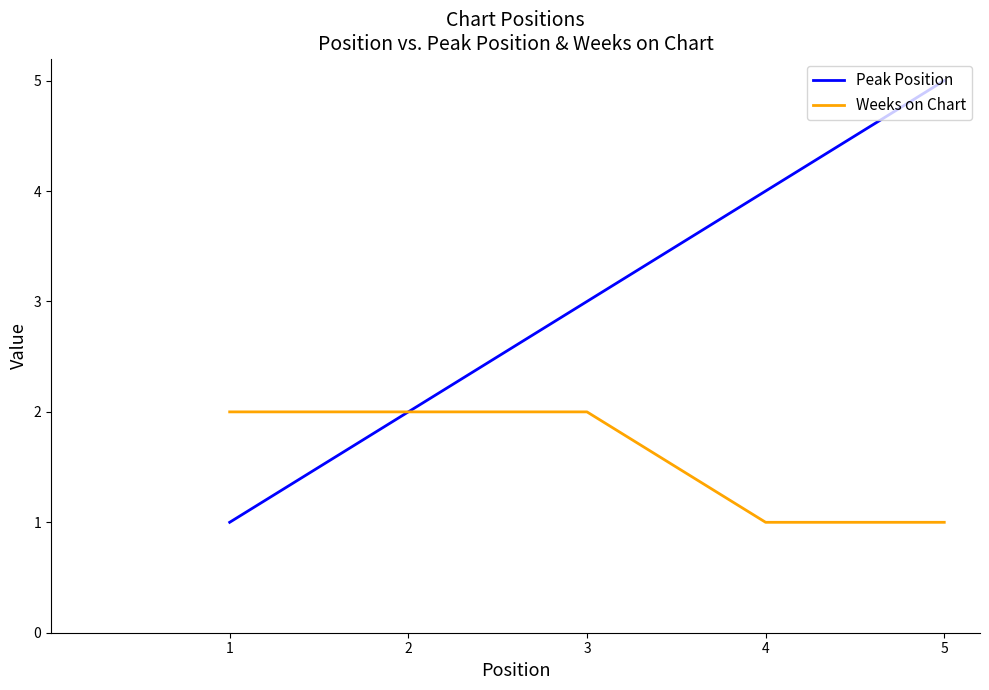

Reading right to left, what are all the values shown in this chart?

Peak Position: 5=5	4=4	3=3	2=2	1=1
Weeks on Chart: 5=1	4=1	3=2	2=2	1=2